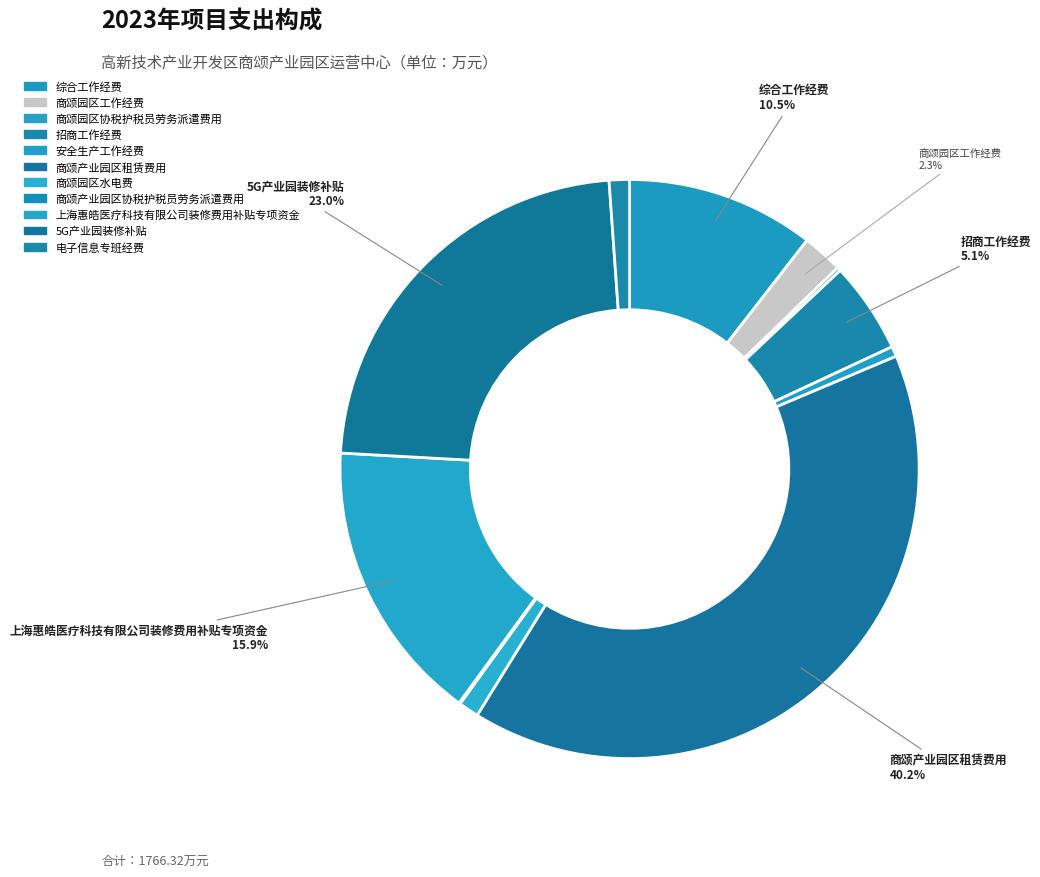

What is the change in value from 上海惠皓医疗科技有限公司装修费用补贴专项资金 to 5G产业园装修补贴?

+126.0